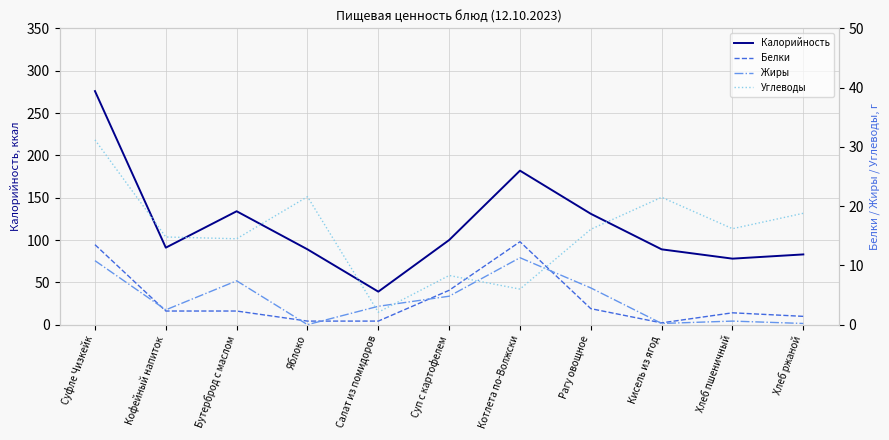

What is the difference between the maximum and second lowest values in the Калорийность series?

198